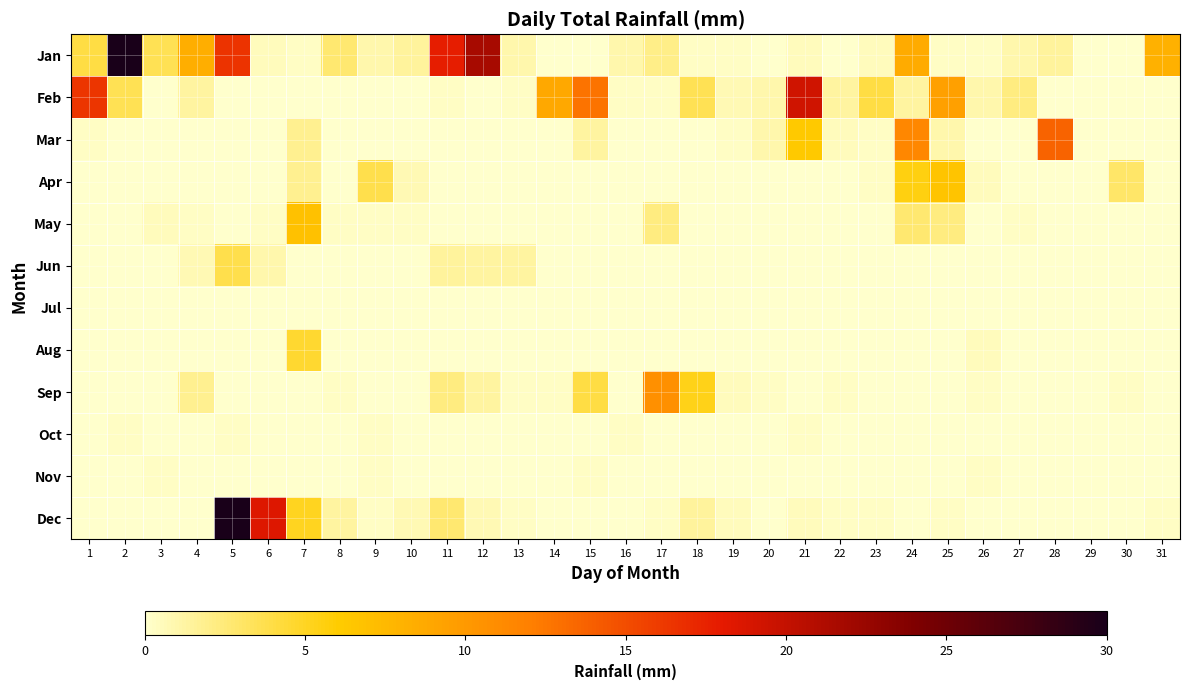

What is the greatest value displayed?

54.4